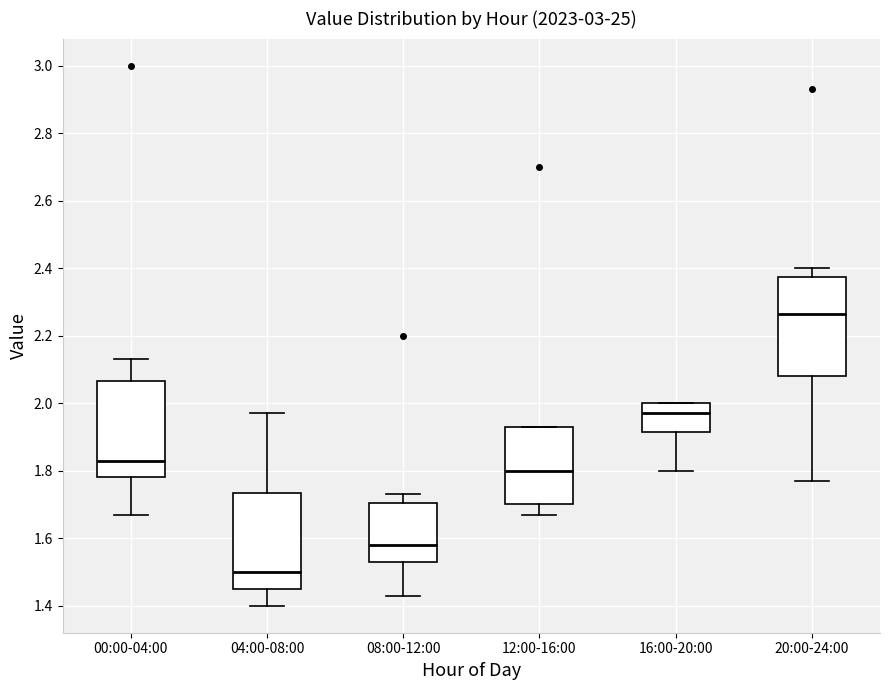

Reading left to right, read every box against the y-axis: the position of its median line, the range the box covers, and the ends of its whiskers. The values are not printed on the chart, so give them approximately, as read against the axis.

00:00-04:00: median 1.84, box 1.78 to 2.06, whiskers 1.68 to 2.14
04:00-08:00: median 1.50, box 1.46 to 1.74, whiskers 1.40 to 1.98
08:00-12:00: median 1.58, box 1.54 to 1.70, whiskers 1.44 to 1.74
12:00-16:00: median 1.80, box 1.70 to 1.94, whiskers 1.68 to 1.94
16:00-20:00: median 1.98, box 1.92 to 2.00, whiskers 1.80 to 2.00
20:00-24:00: median 2.26, box 2.08 to 2.38, whiskers 1.78 to 2.40